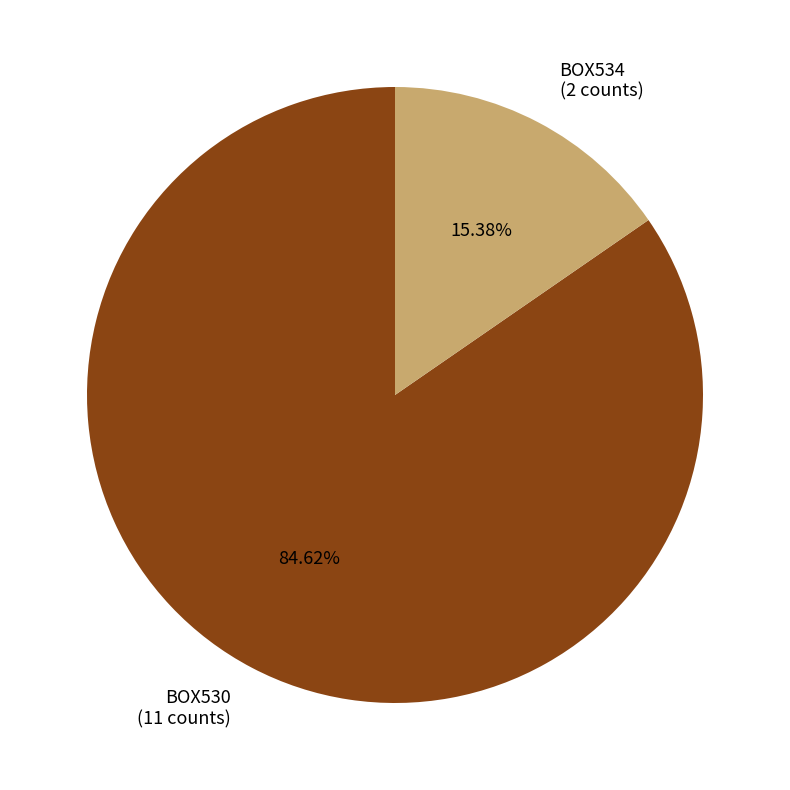

To the nearest percent, what is the combined percentage of BOX530 and BOX534?

100%